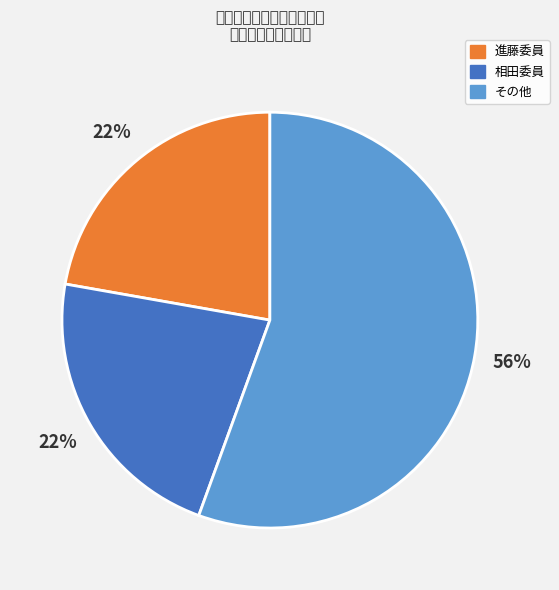

Is there a majority slice in this chart?

Yes